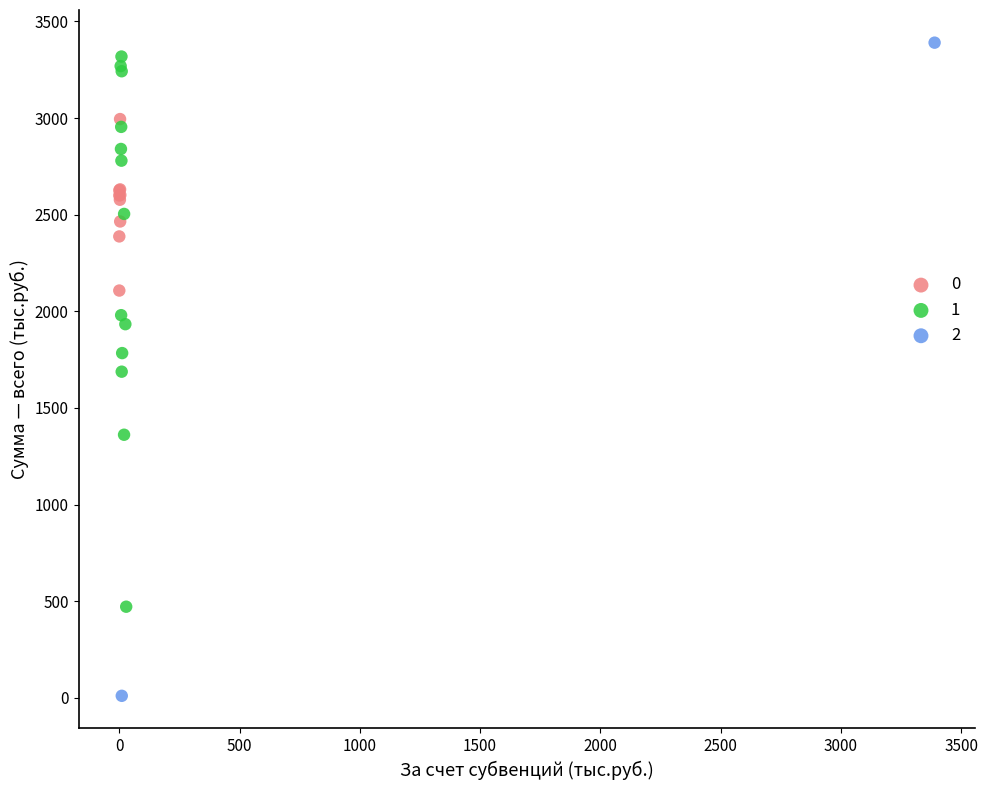

Which series contains the highest Y value?

2